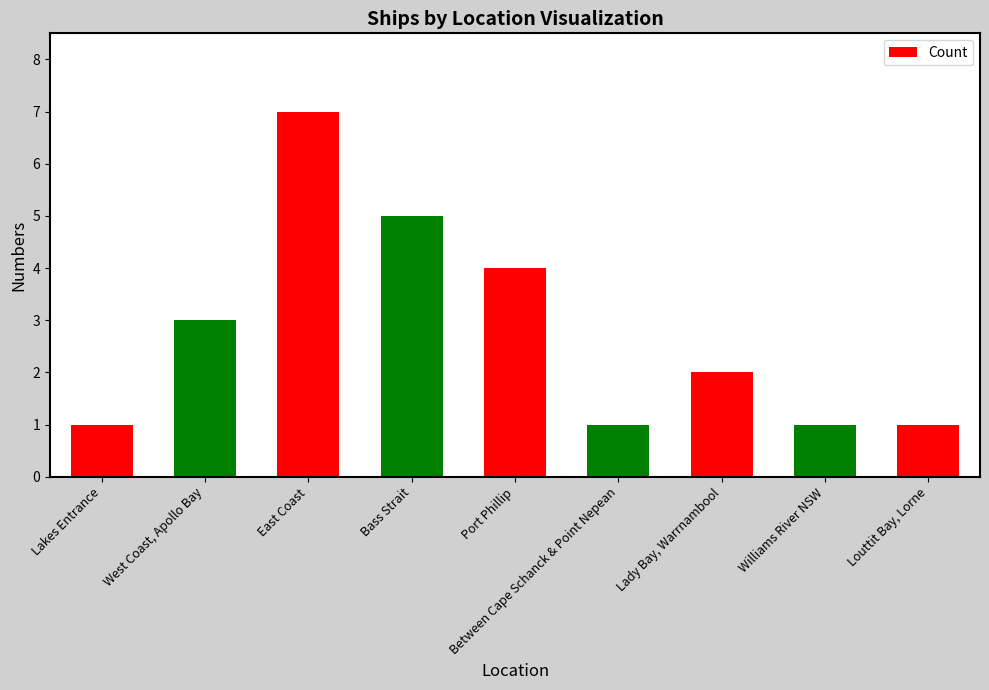

Is it true that the value at Between Cape Schanck & Point Nepean is 0?

False